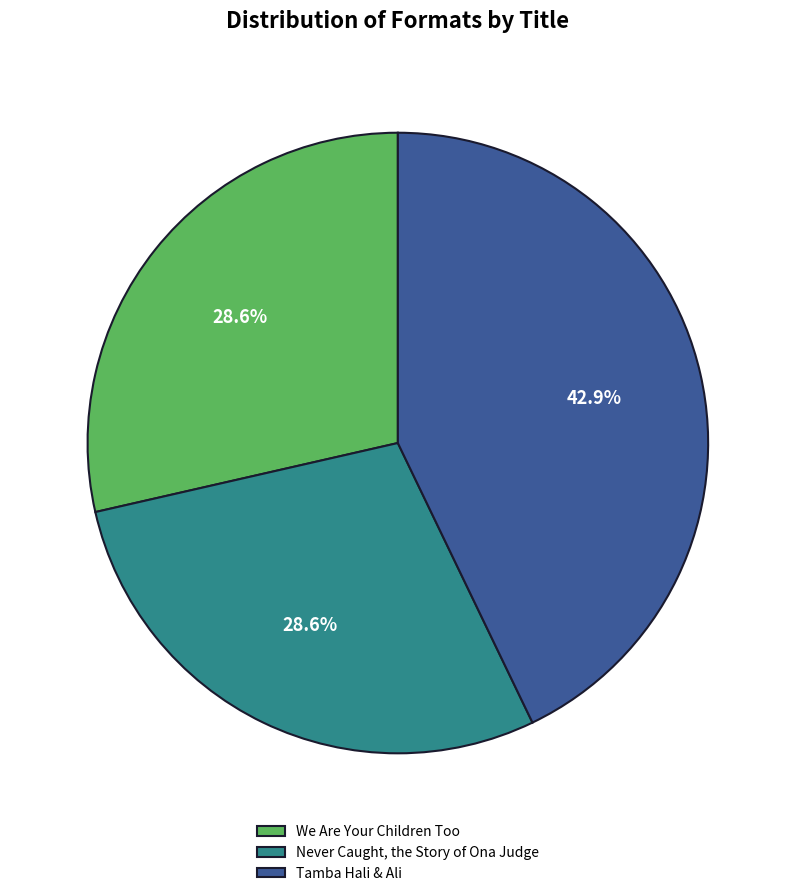

To the nearest percent, what is the difference between the largest and smallest slice percentages?

14%